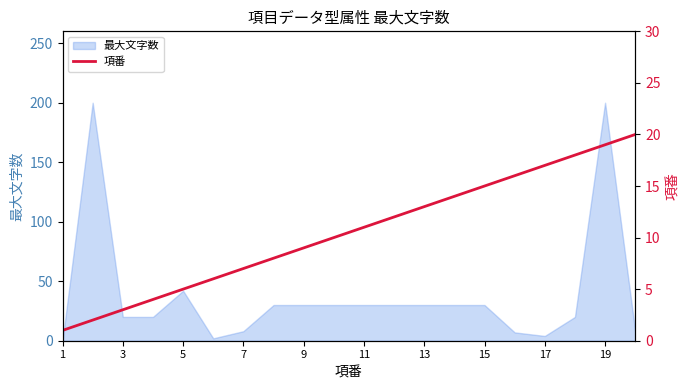

Is it true that 最大文字数 equals 200 at 19?

True